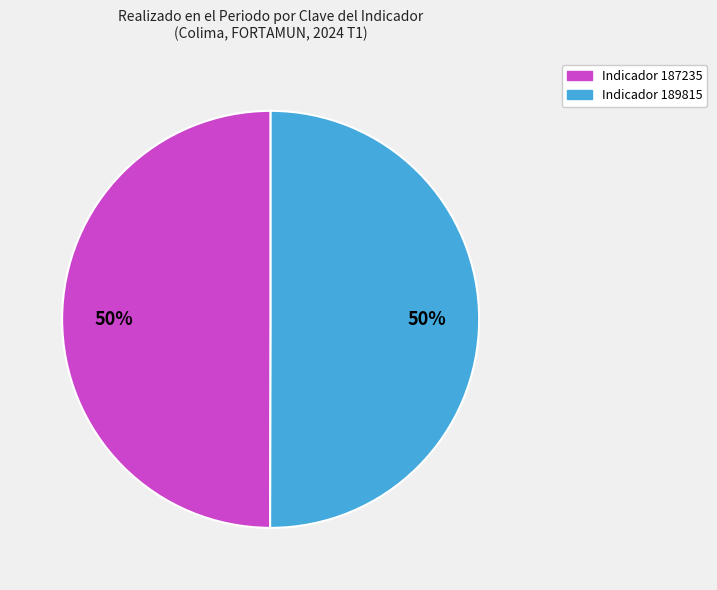

To the nearest percent, what is the average slice percentage?

50%